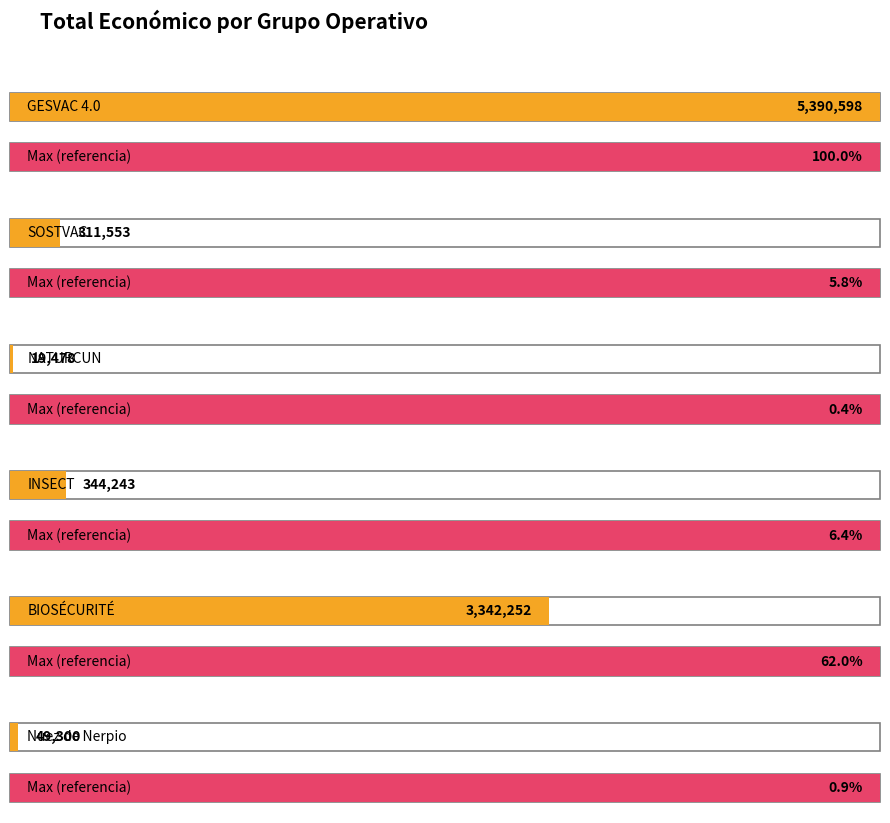

Reading left to right, what are all the values shown in this chart?

5390598	311553	19478	344243	3342252	49300